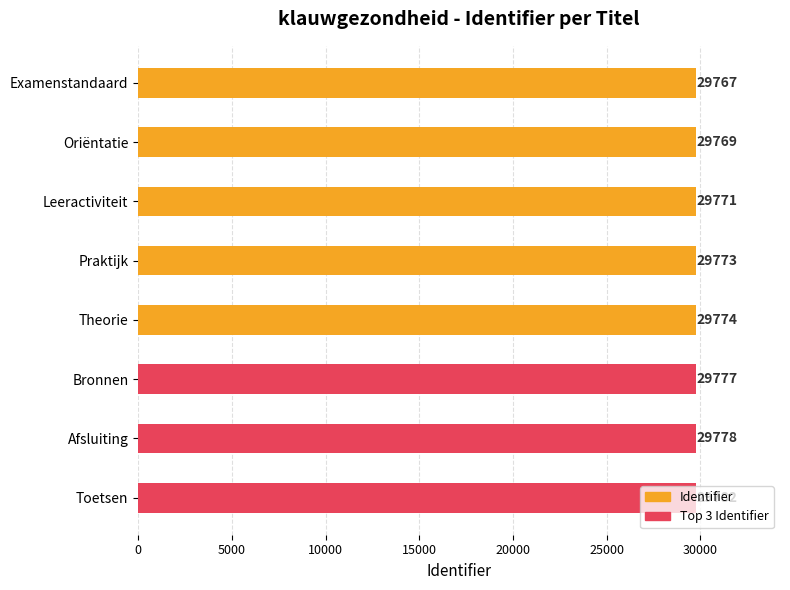

At Oriëntatie, list the series in order from largest to smallest.

Identifier, Top Identifier